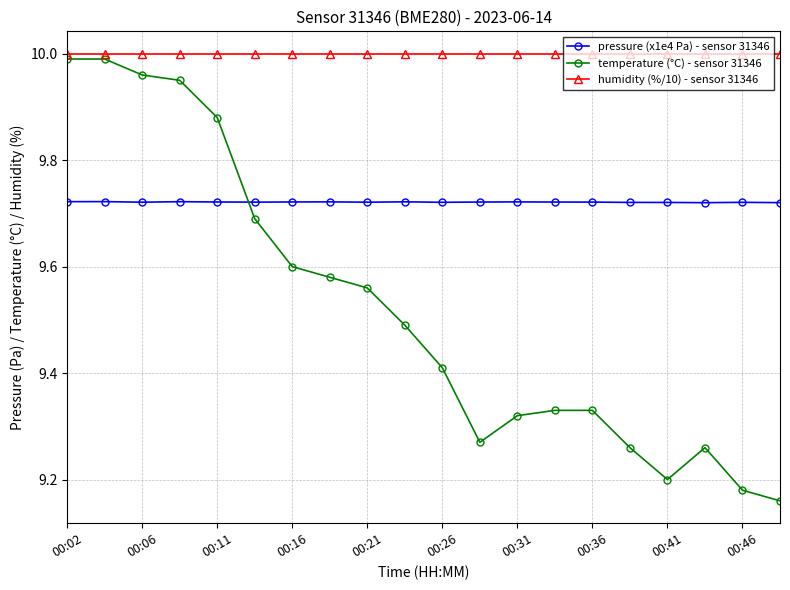

At how many categories does at least one series exceed 9?

20